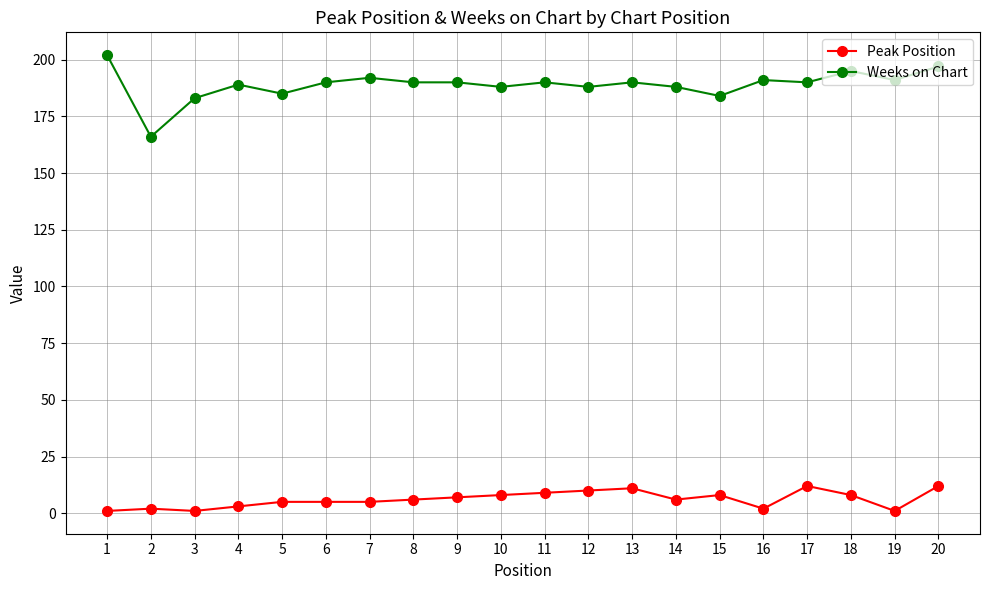

What is the minimum value for Weeks on Chart?

166